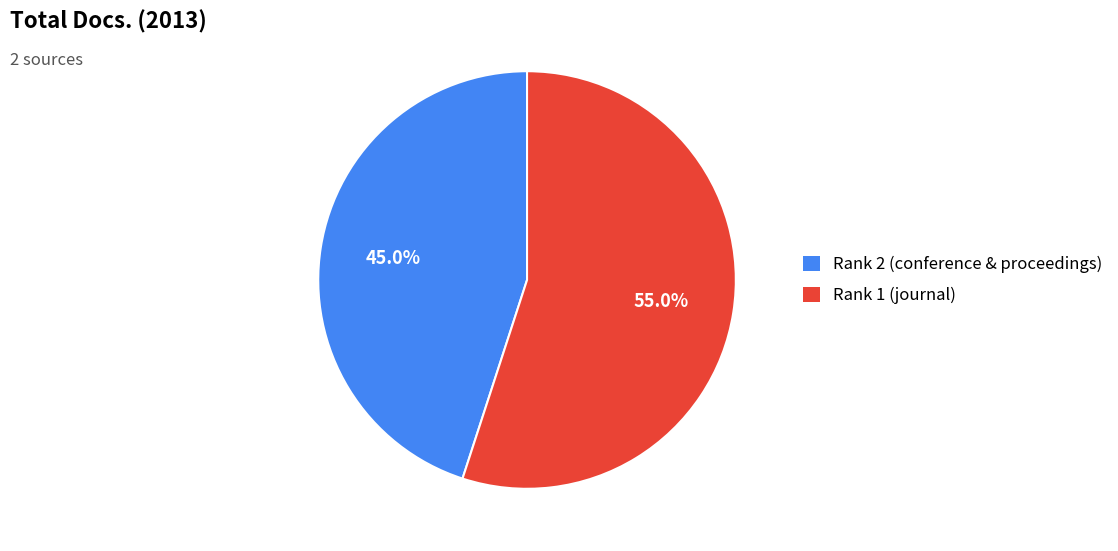

Approximately how many times larger is the value at Rank 1 (journal) compared to Rank 2 (conference & proceedings)?

1.2